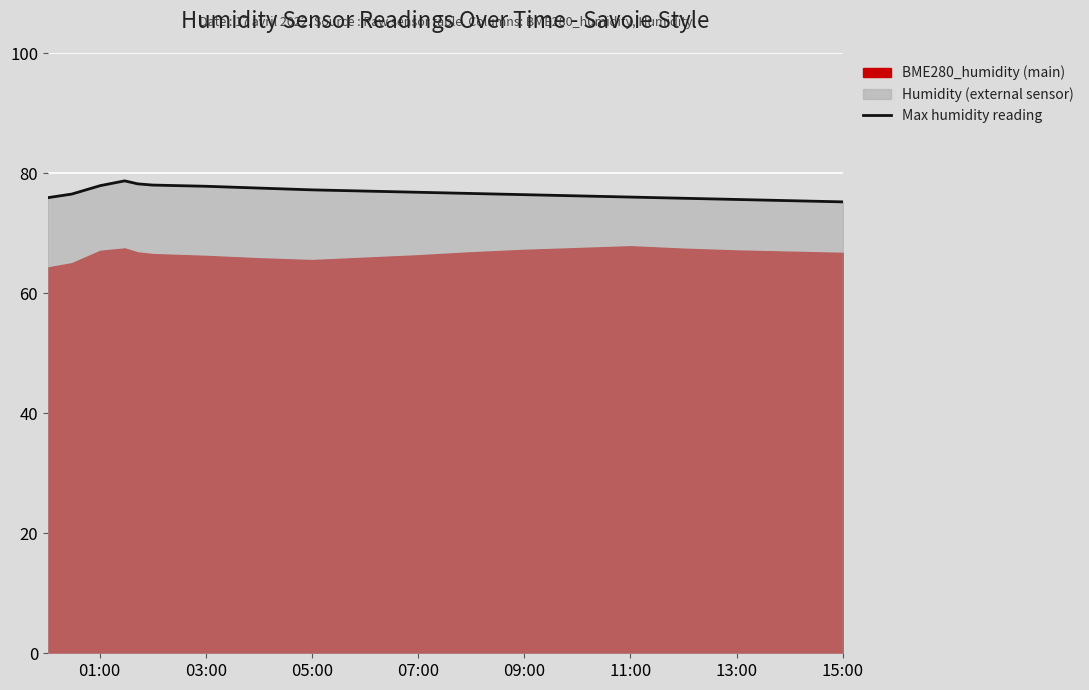

What is the lowest value of the Max humidity reading series?

75.2